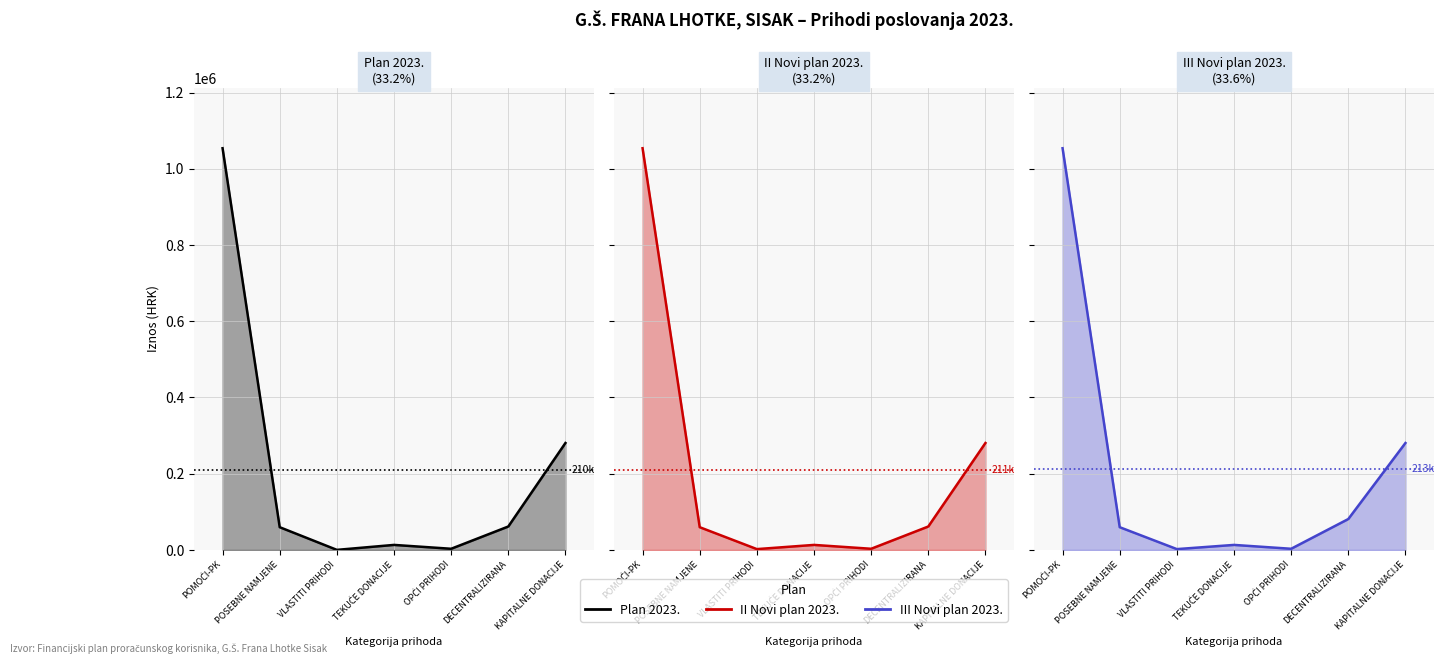

What is the average value of the Plan 2023. series?

210331